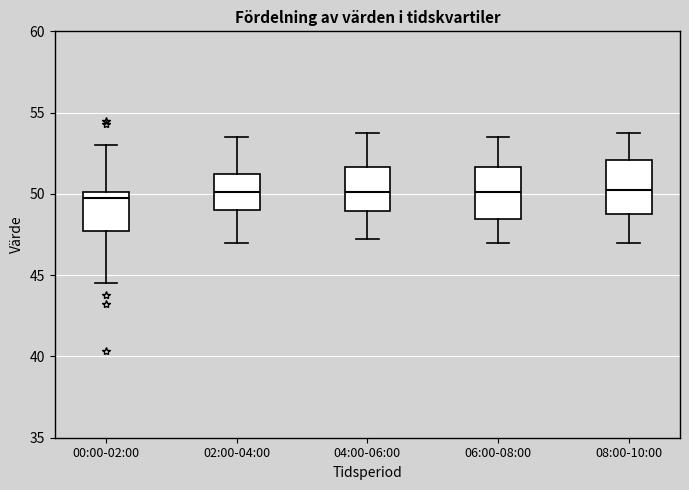

Reading left to right, read every box against the y-axis: the position of its median line, the range the box covers, and the ends of its whiskers. The values are not printed on the chart, so give them approximately, as read against the axis.

00:00-02:00: median 50.0 (just below the box's upper edge), box 47.5 to 50.0, whiskers 44.5 to 53.0
02:00-04:00: median 50.0, box 49.0 to 51.5, whiskers 47.0 to 53.5
04:00-06:00: median 50.0, box 49.0 to 51.5, whiskers 47.5 to 54.0
06:00-08:00: median 50.0, box 48.5 to 51.5, whiskers 47.0 to 53.5
08:00-10:00: median 50.5, box 49.0 to 52.0, whiskers 47.0 to 54.0